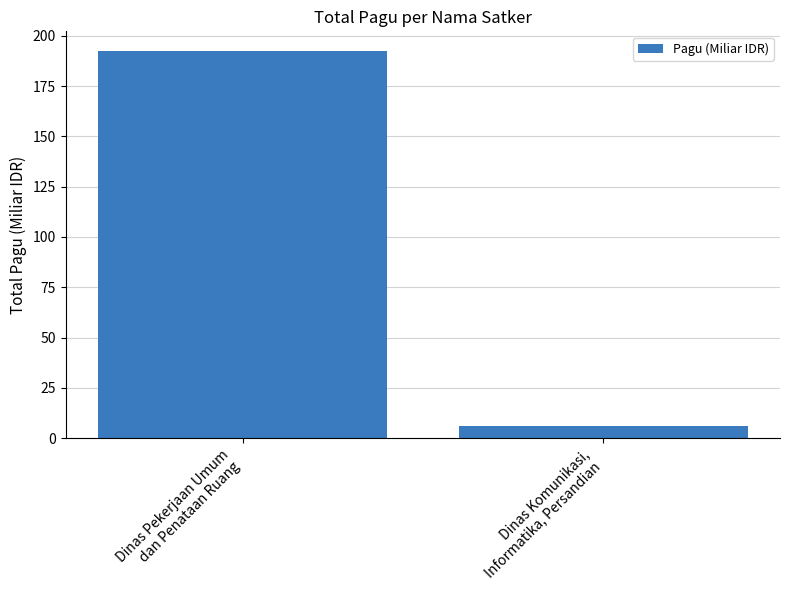

What is the label of the 1st bar from the right?

Dinas Komunikasi,
Informatika, Persandian